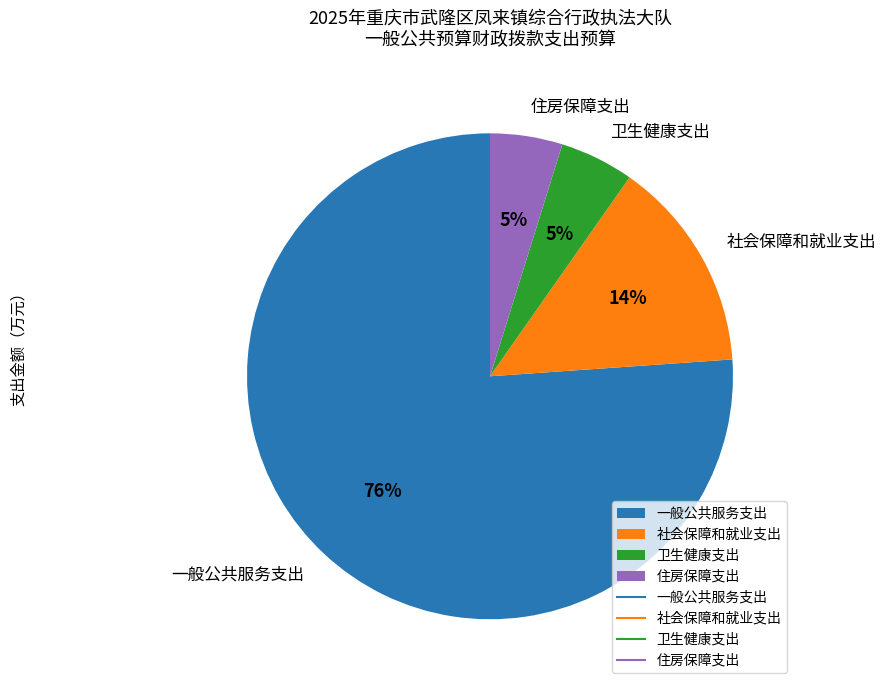

What is the largest slice in the pie chart?

一般公共服务支出